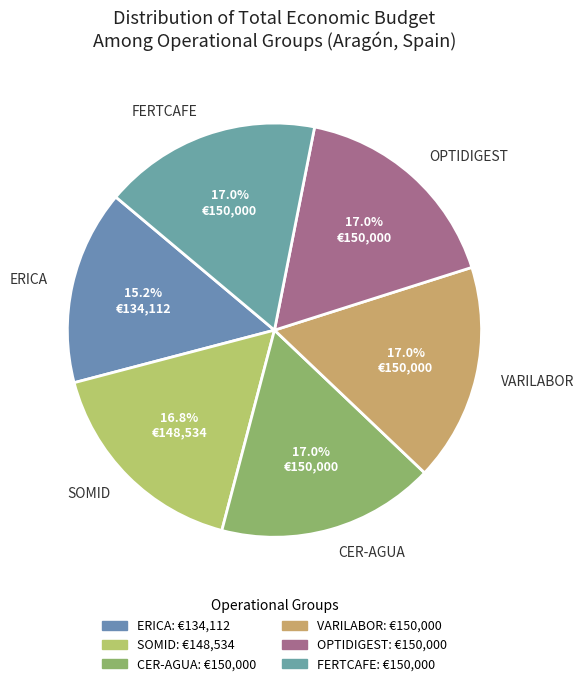

Which category has the smallest portion of the pie?

ERICA